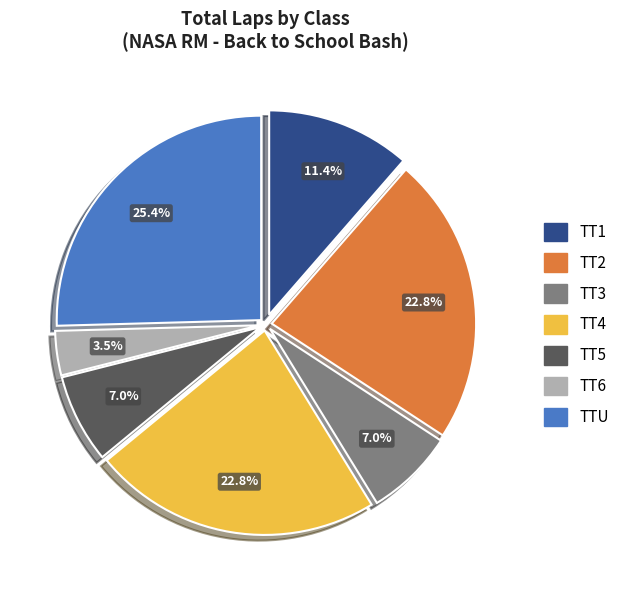

What percentage is NOT represented by TT3?

93.0%